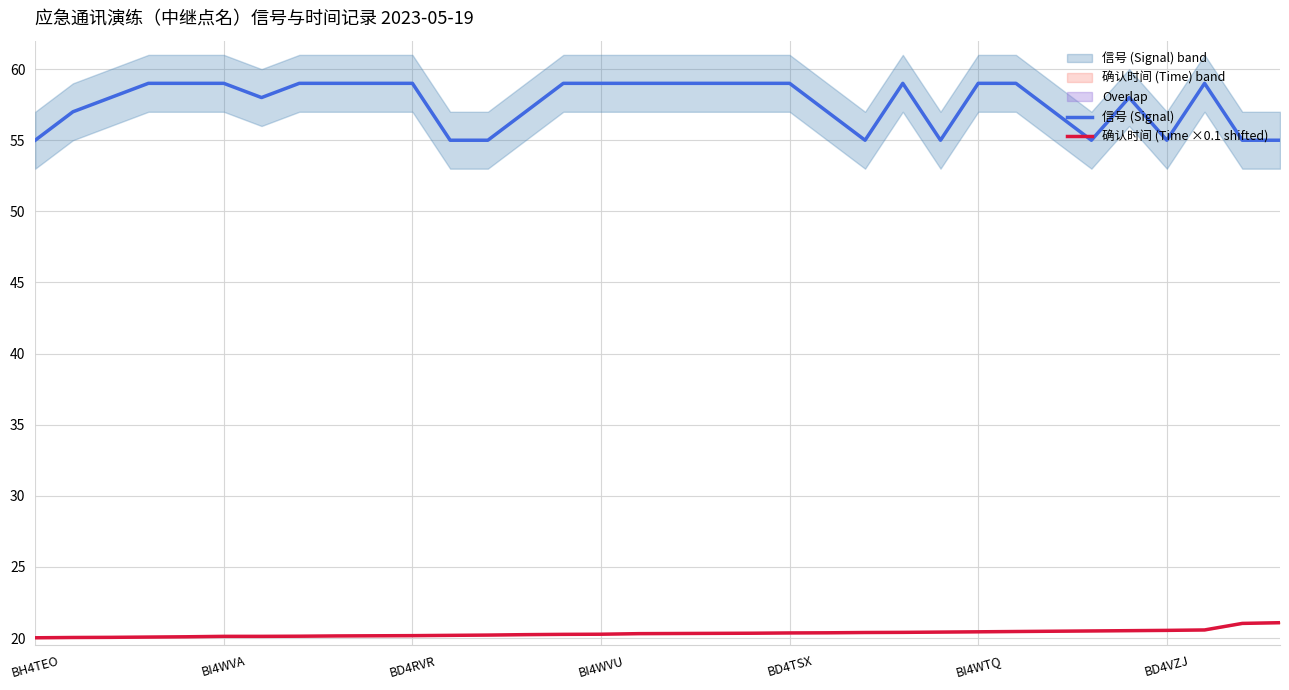

What is the highest value of the 信号 (Signal) series?

59.0